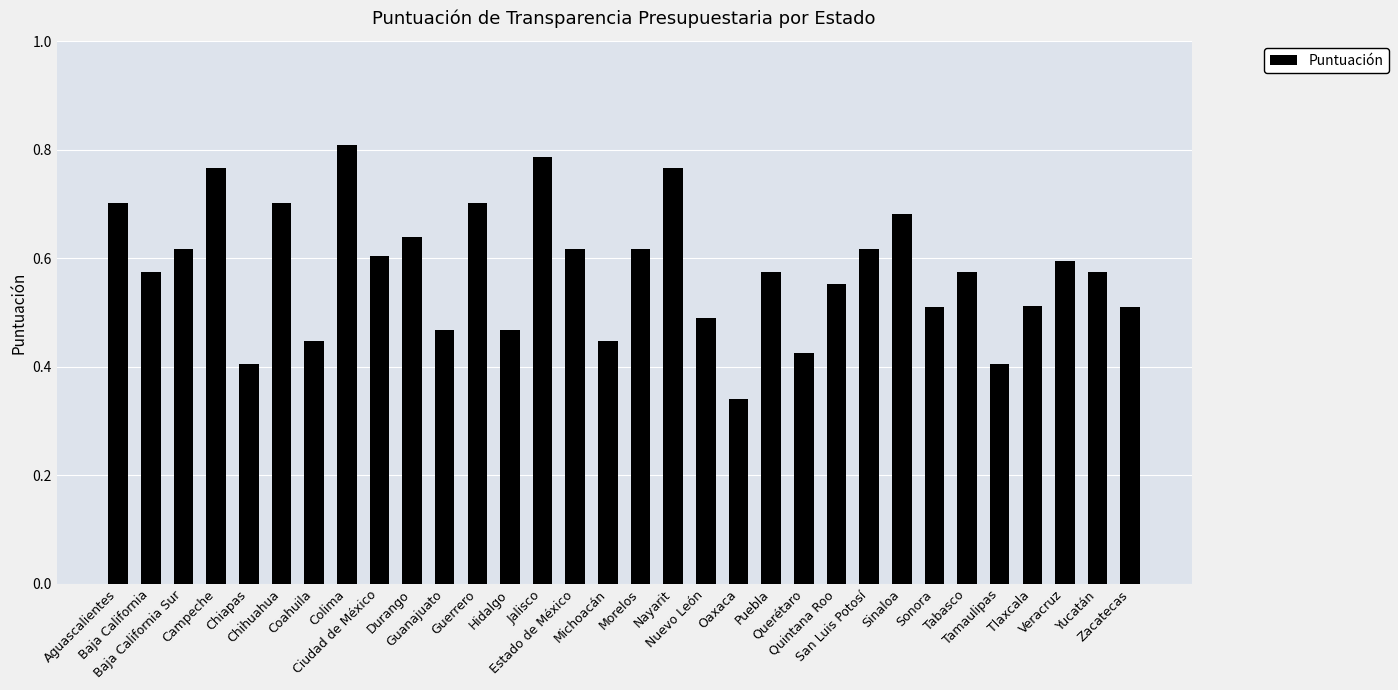

True or false: the data shows 0.3 at Durango.

False